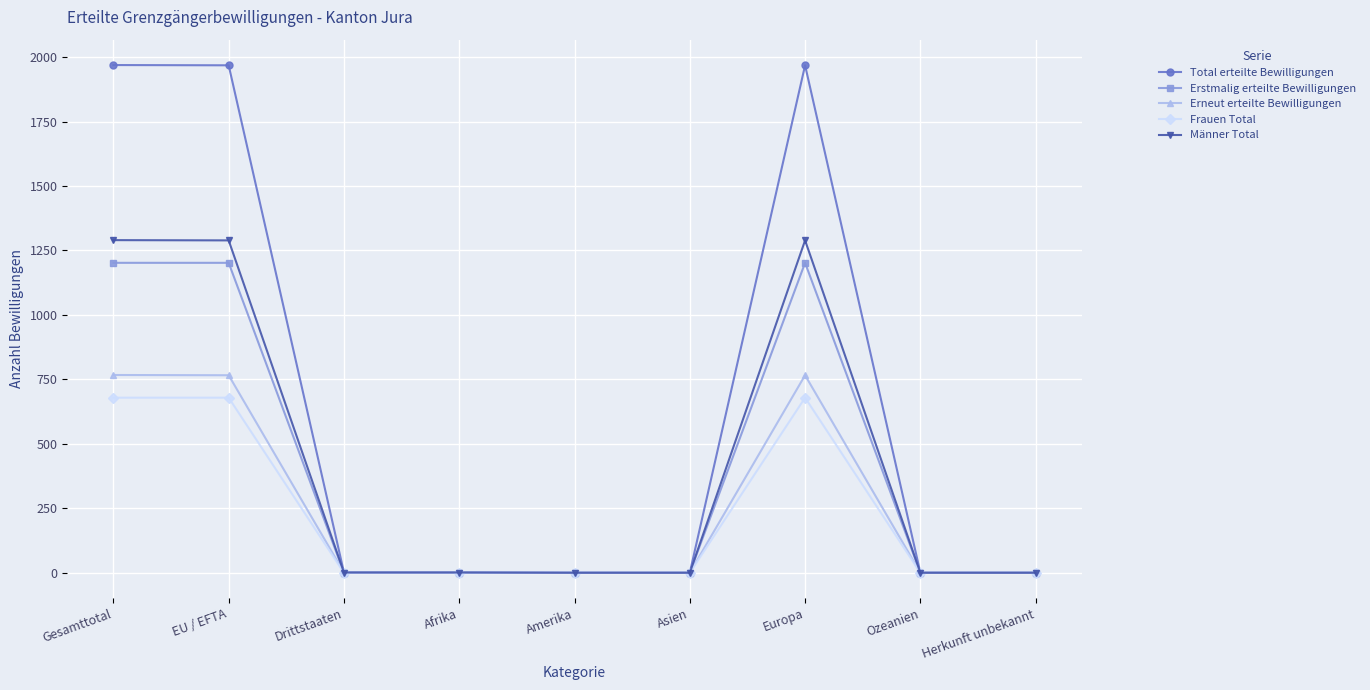

List the series in order of their peak value, lowest first.

Frauen Total, Erneut erteilte Bewilligungen, Erstmalig erteilte Bewilligungen, Männer Total, Total erteilte Bewilligungen